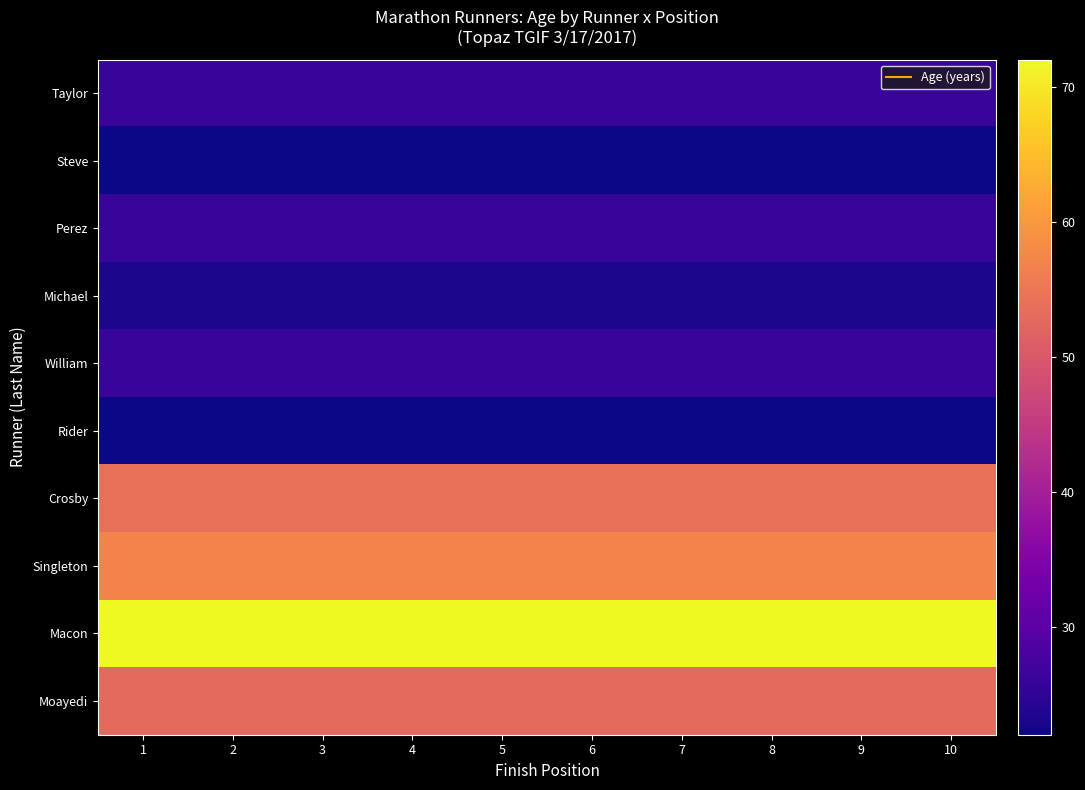

What is the total value across all series at 10?

381